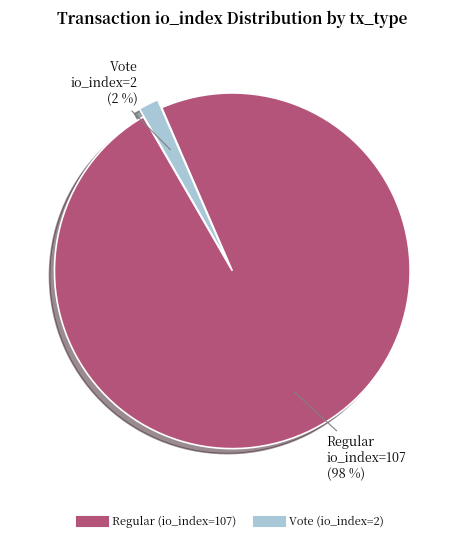

Which category has the biggest portion of the pie?

Regular (io_index=107)